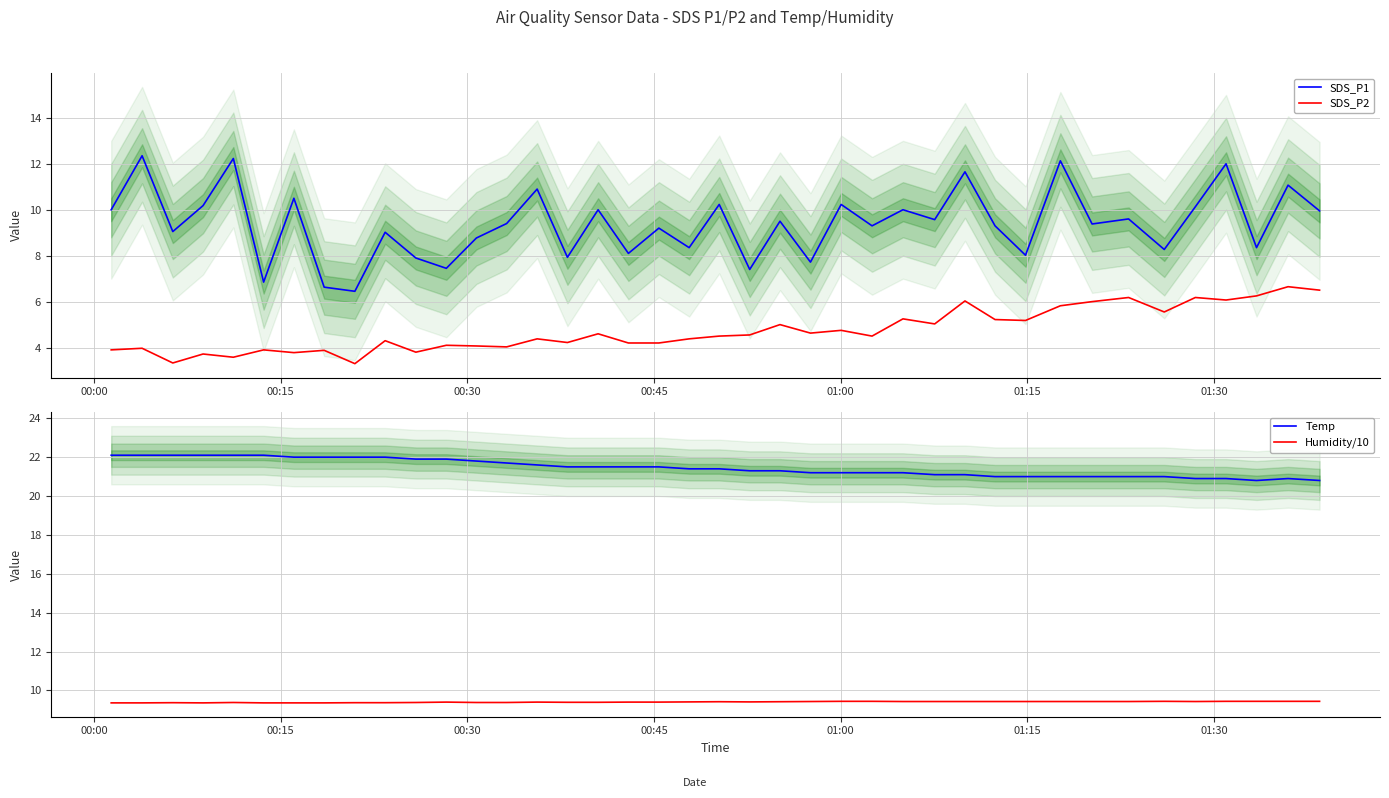

What is the minimum value for Humidity/10?

9.4